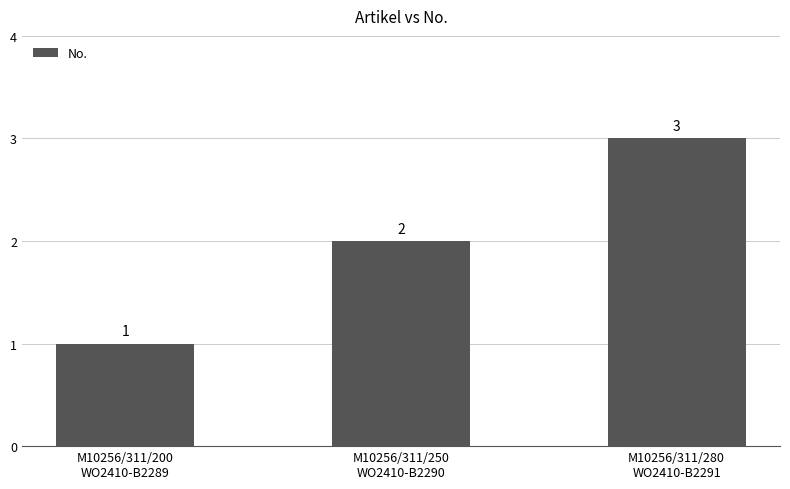

What is the label of the 2nd bar from the right?

M10256/311/250
WO2410-B2290